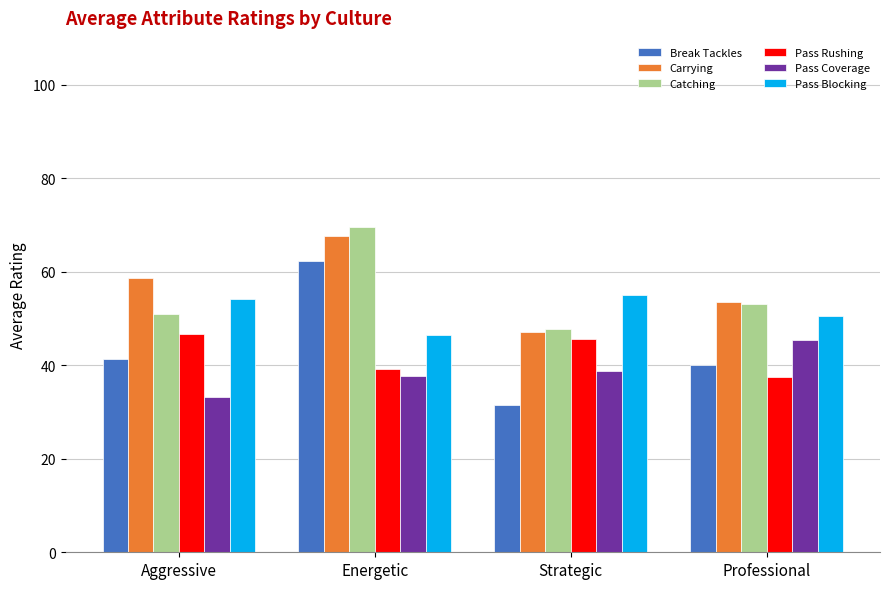

At which category does the chart reach its peak across all series?

Energetic